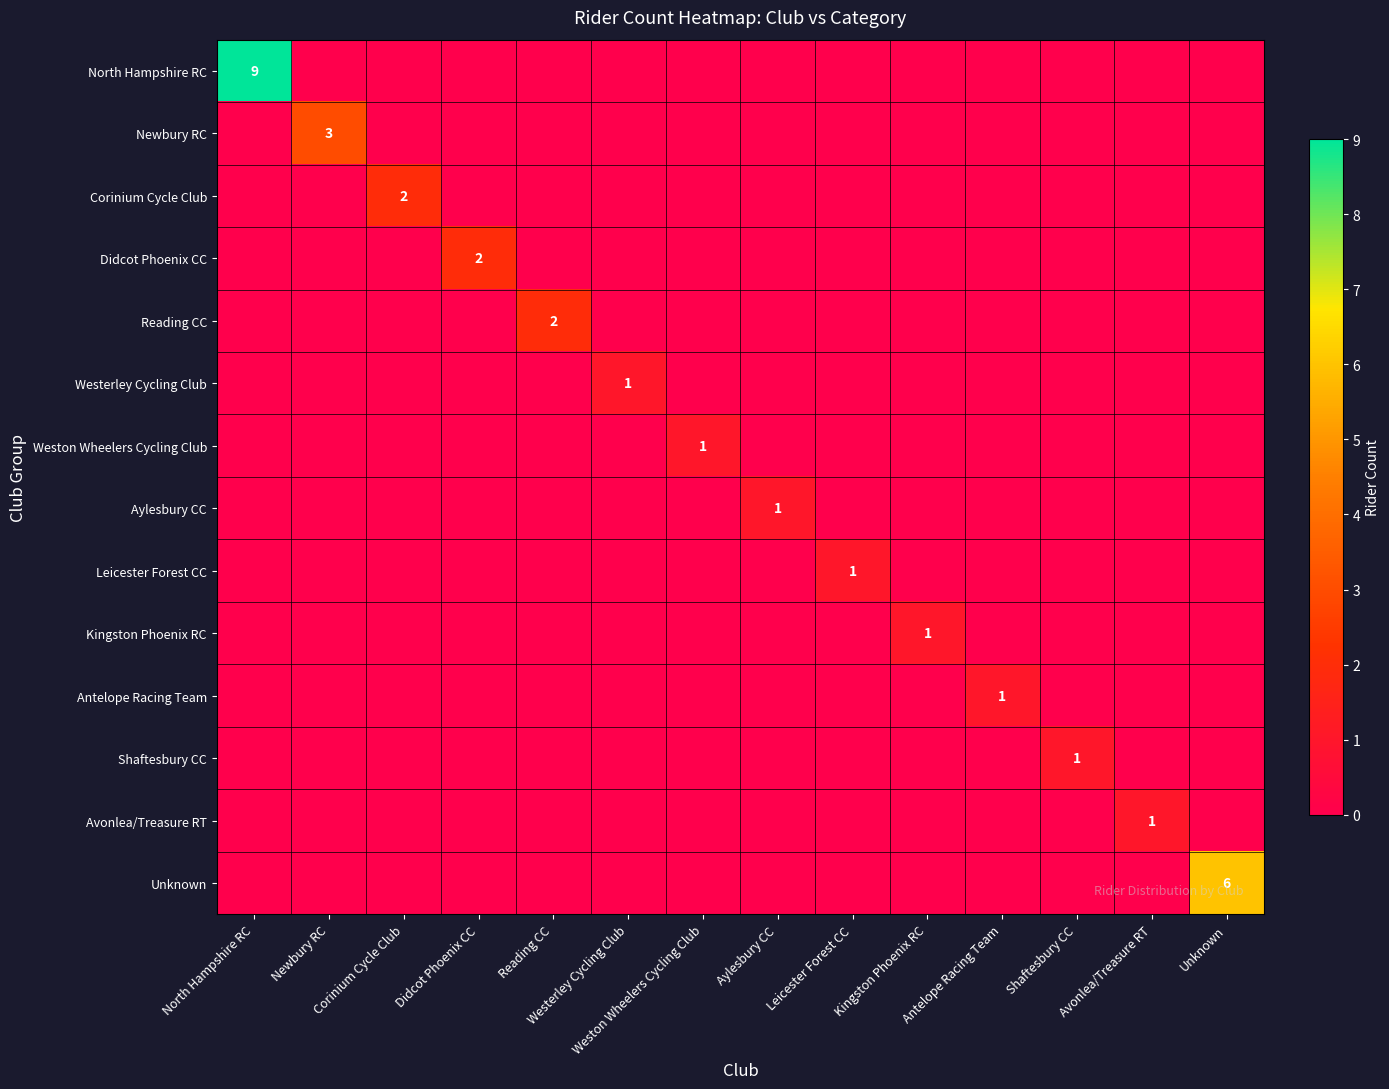

What is the spread (max minus min) of values at Newbury RC?

3